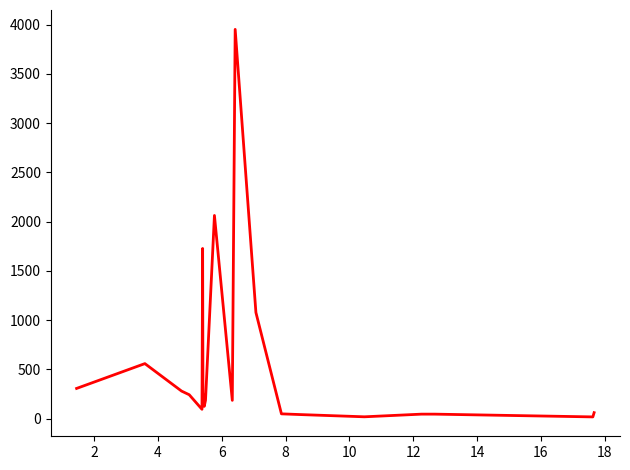

What is the greatest value displayed?

3952